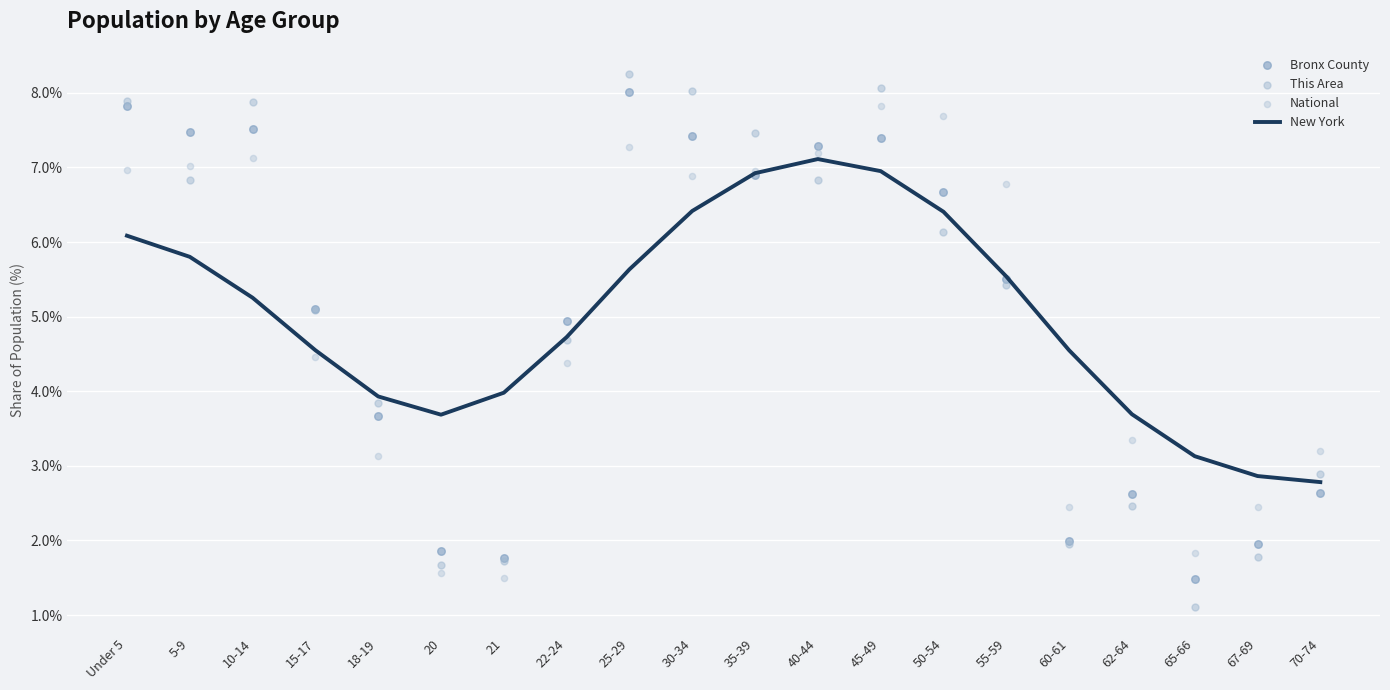

What is the total value across all series at 70-74?

11.5